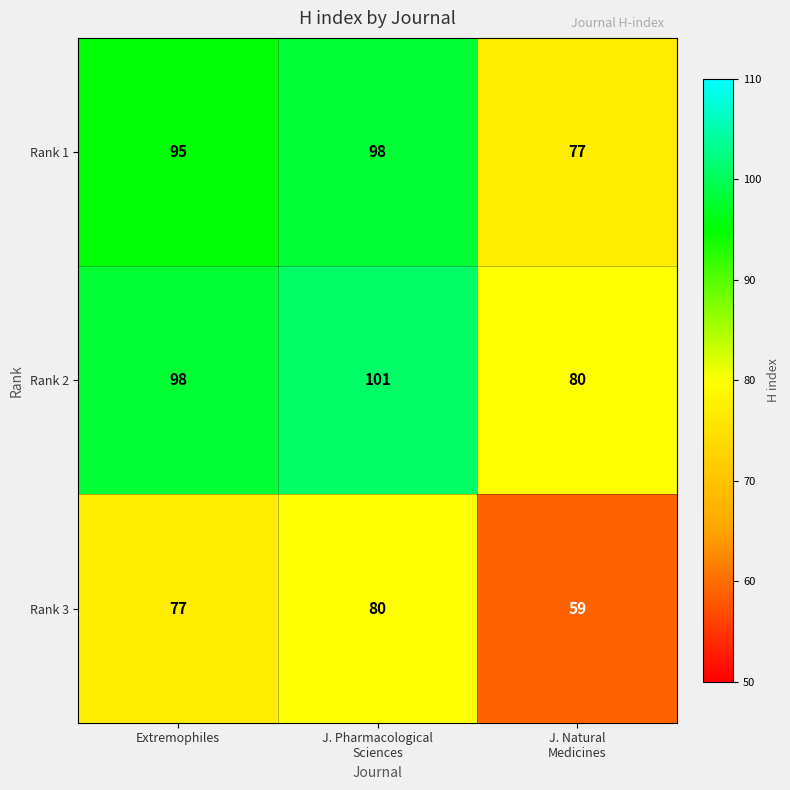

The Rank 2 series shows 98 at Extremophiles. True or false?

True